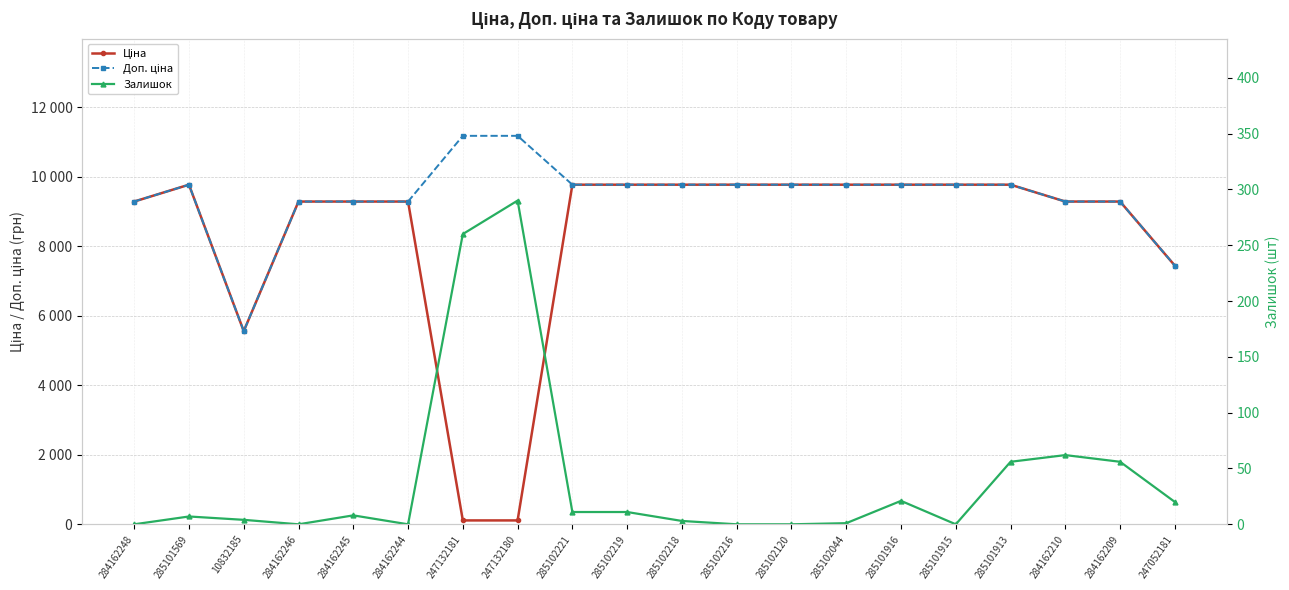

At which category does the chart reach its peak across all series?

247132181